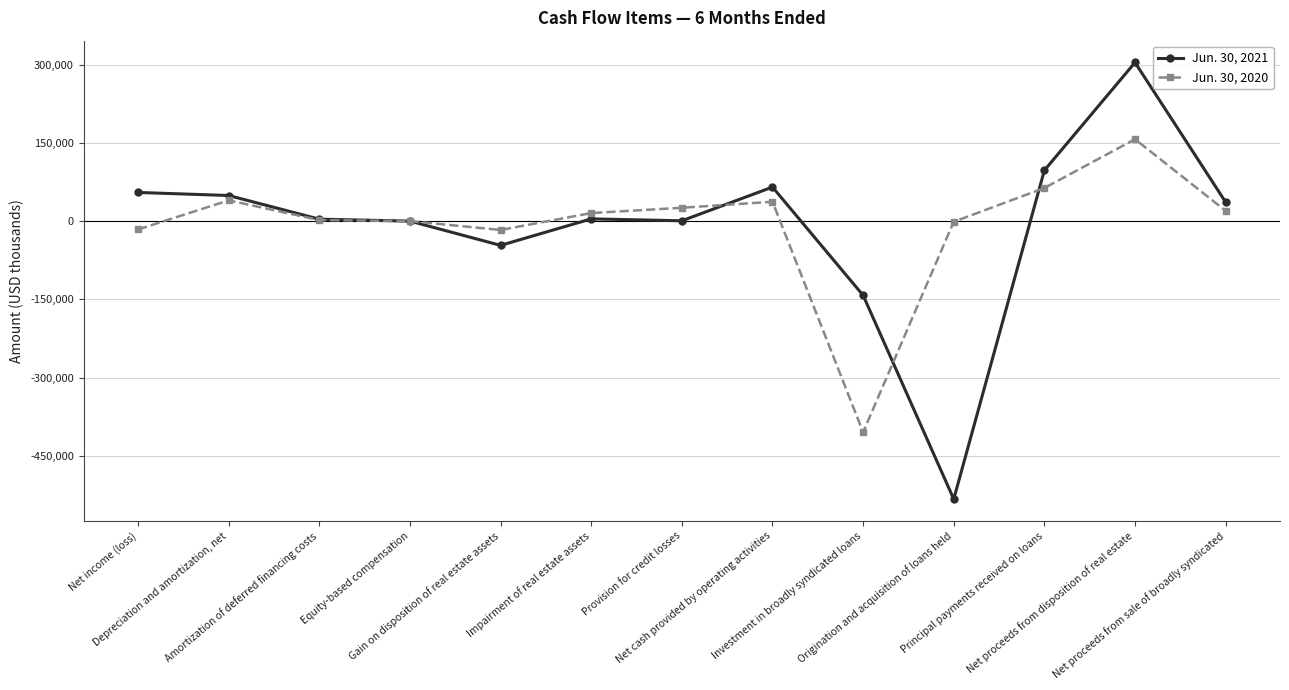

What is the value of the Jun. 30, 2021 point at the 12th from the left?

304370